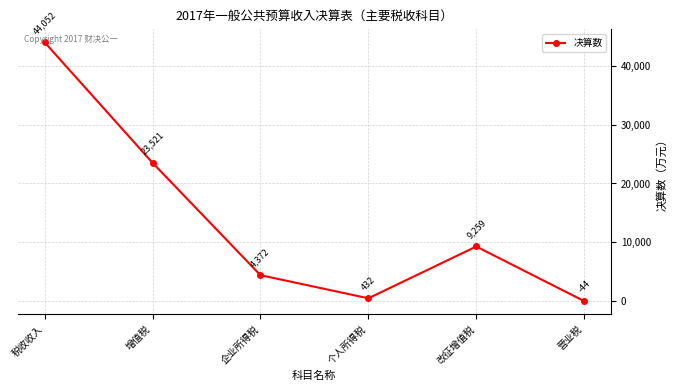

How many values are below zero?

1